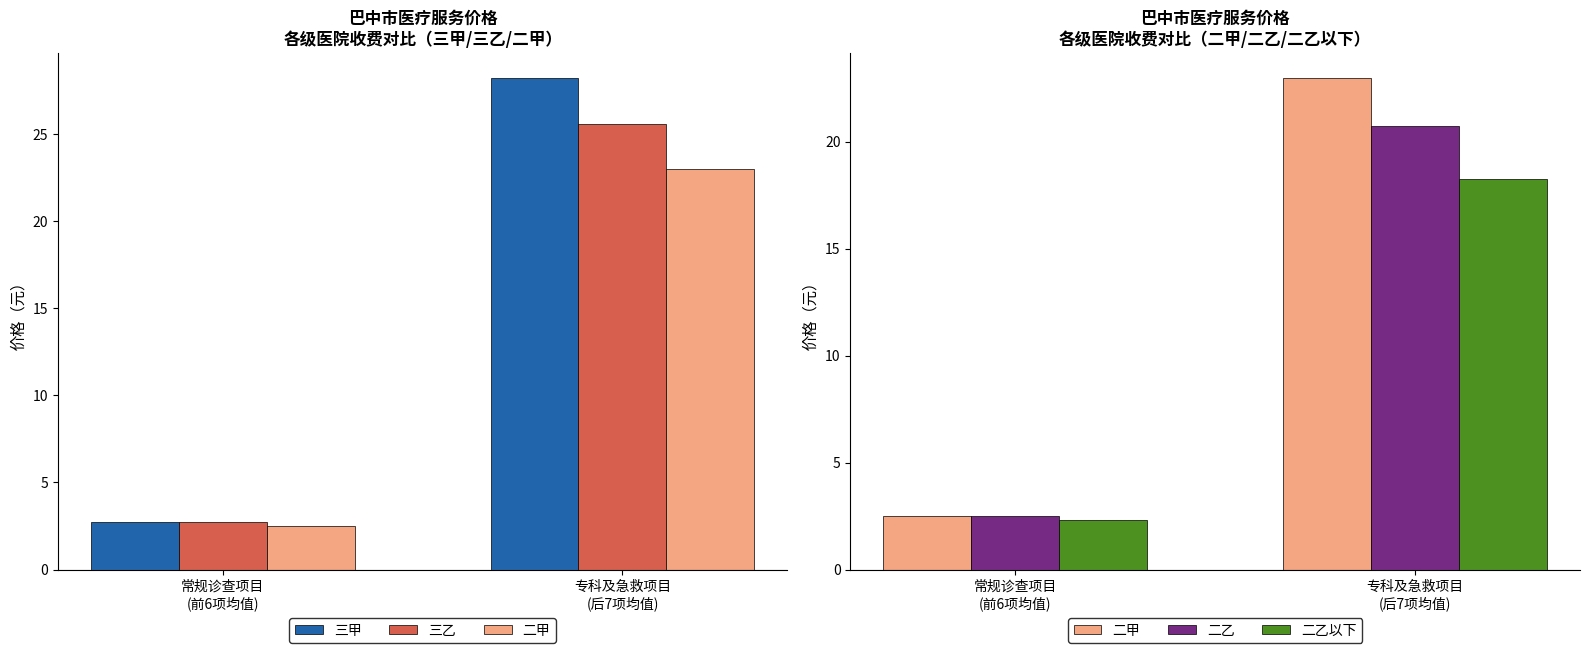

How many groups of bars are there?

2